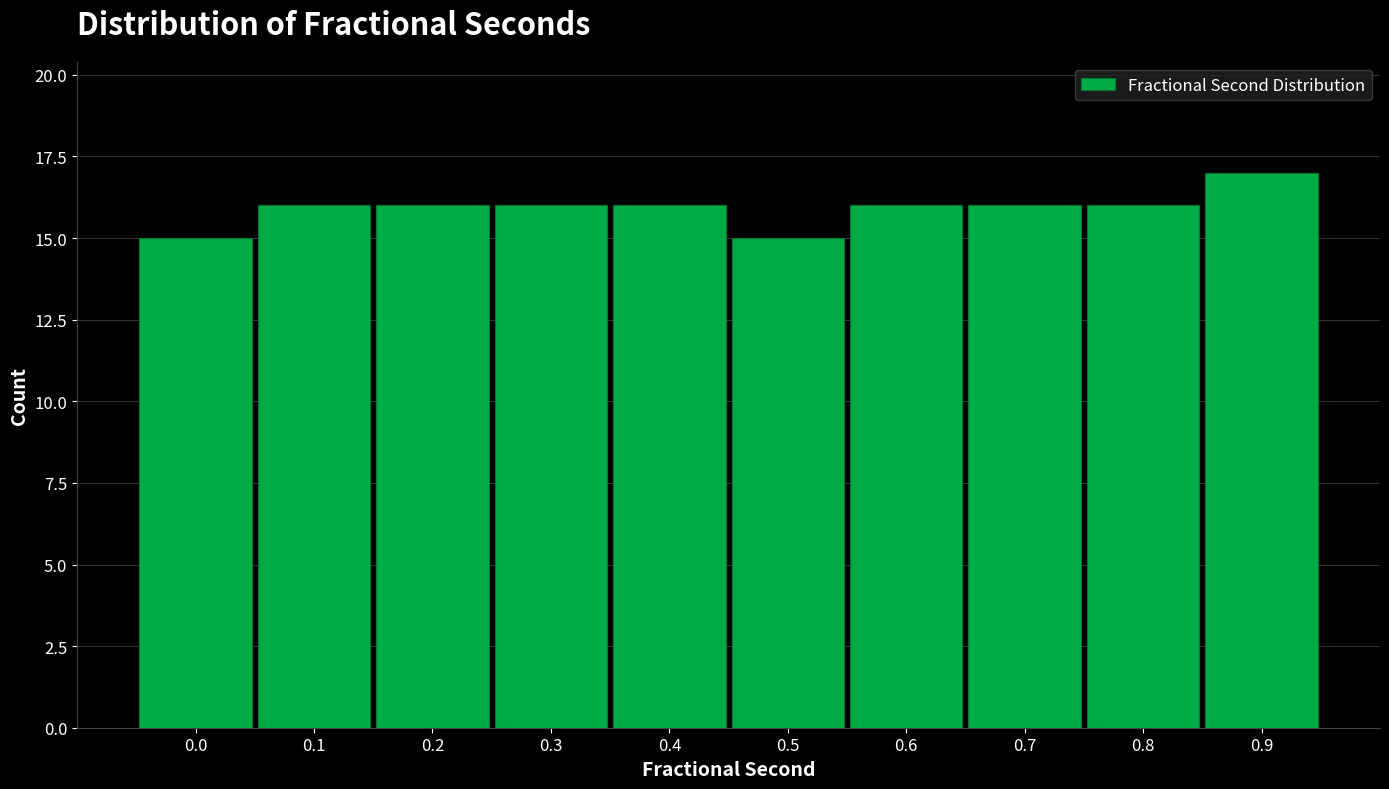

Reading left to right, transcribe all the data shown in this chart.

15	16	16	16	16	15	16	16	16	17